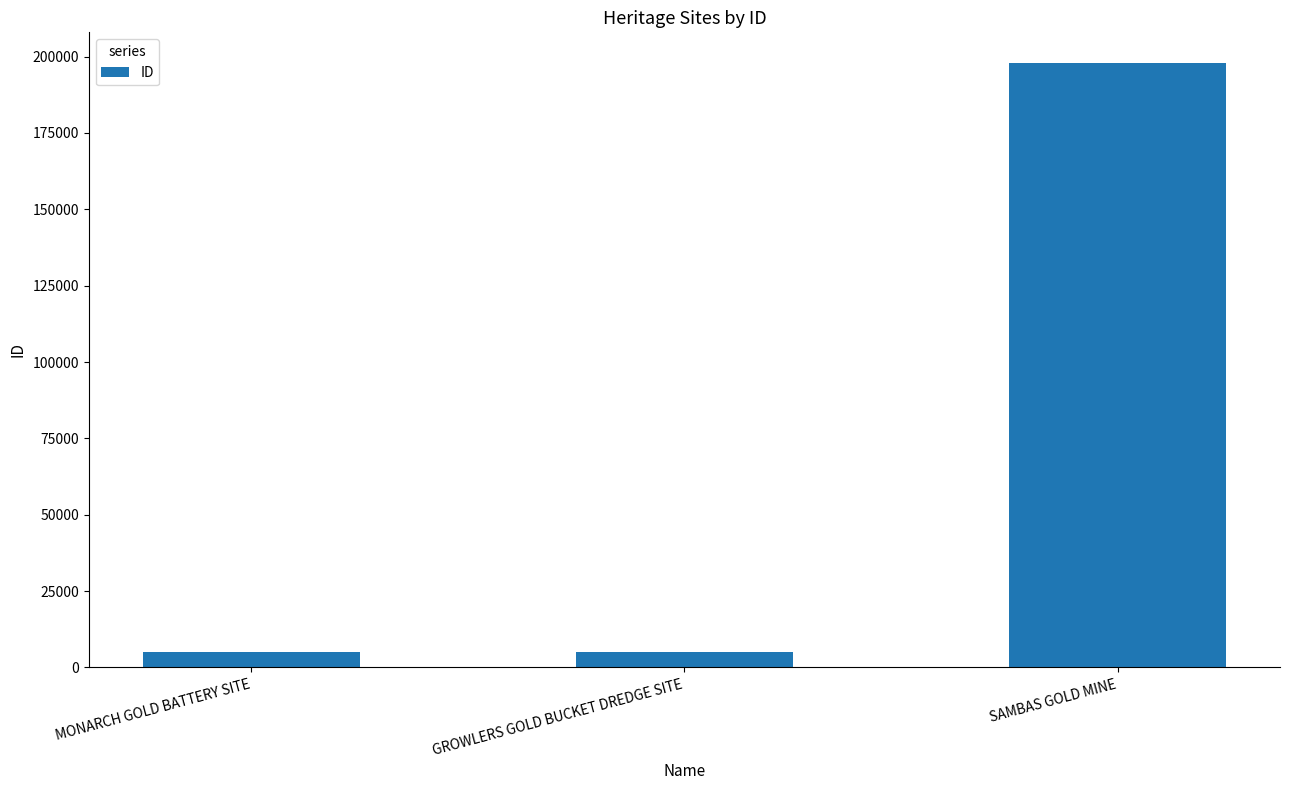

Where is the data nearest to the value 101520?

GROWLERS GOLD BUCKET DREDGE SITE